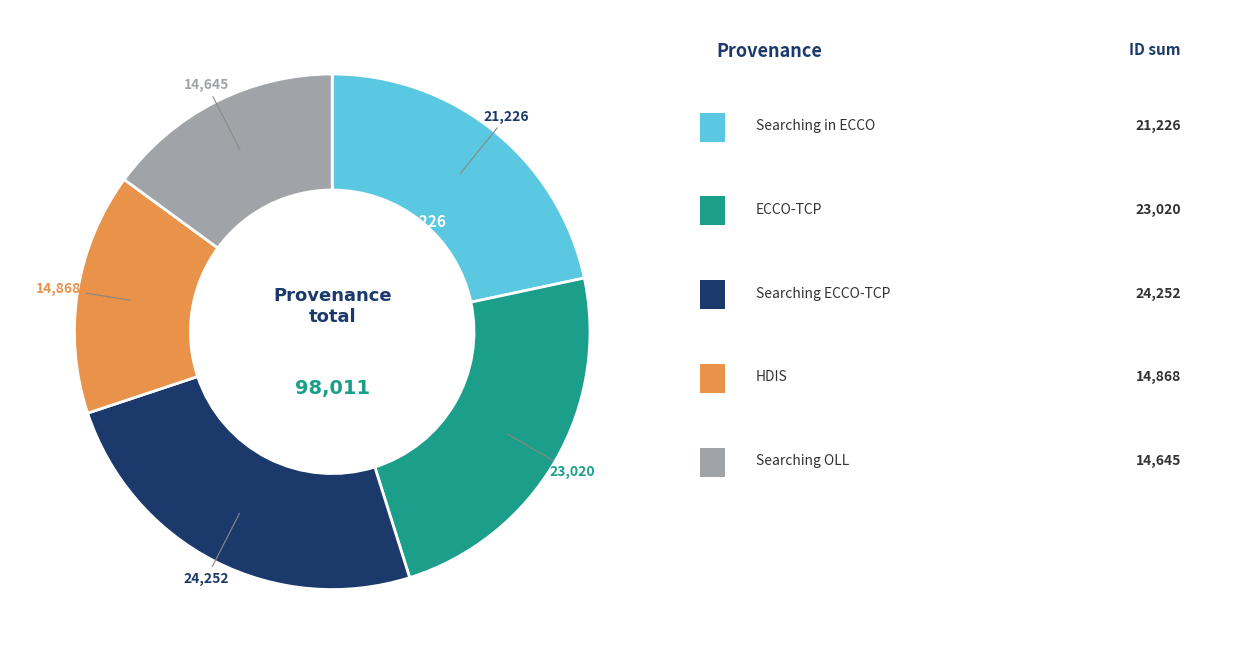

Is there a majority slice in this chart?

No